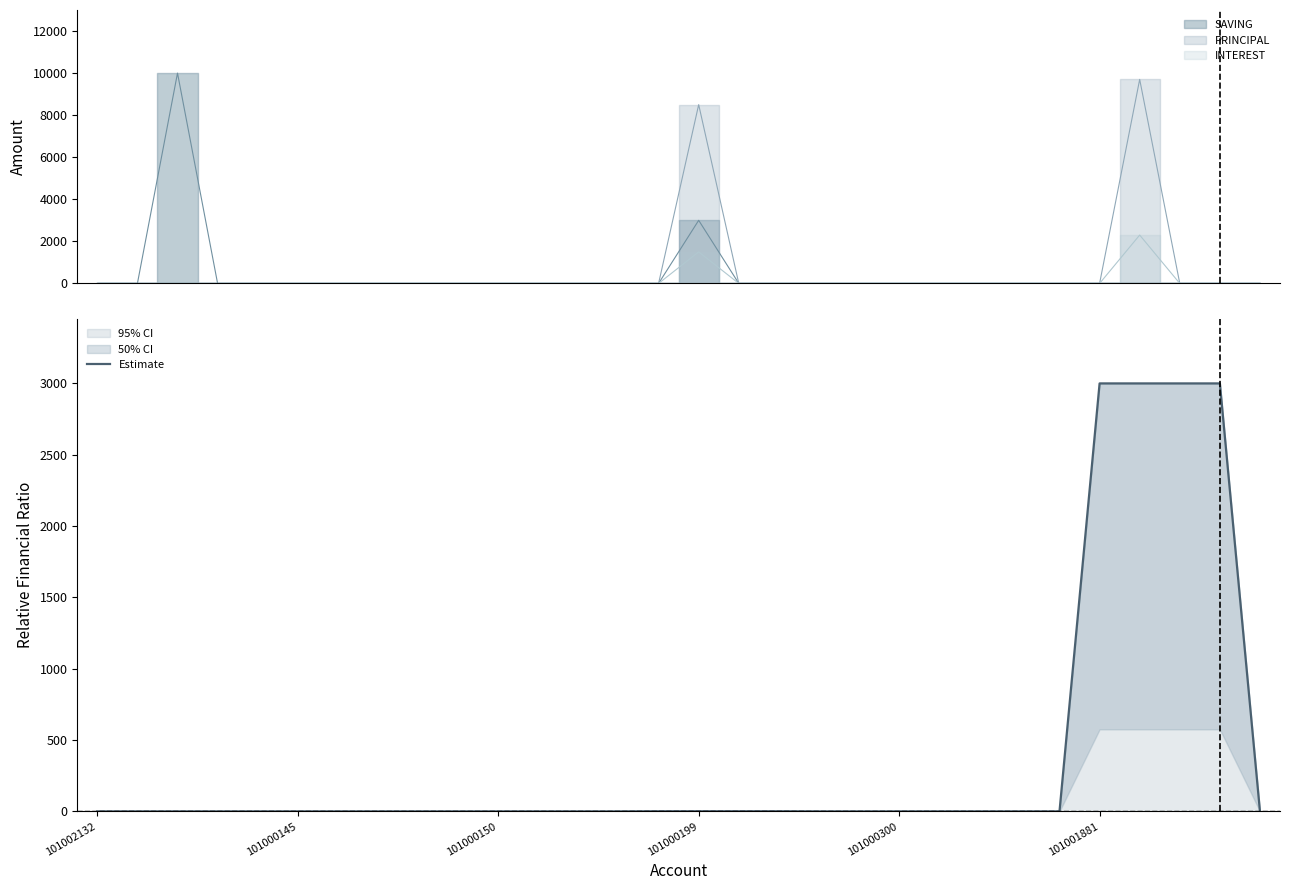

True or false: the data has more than 2 interior local peaks.

False